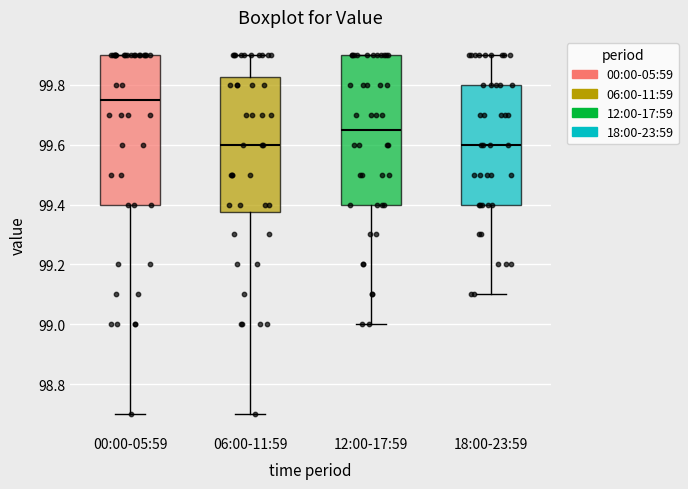

Reading left to right, read every box against the y-axis: the position of its median line, the range the box covers, and the ends of its whiskers. The values are not printed on the chart, so give them approximately, as read against the axis.

00:00-05:59: median 99.76, box 99.40 to 99.90, whiskers 98.70 to 99.90
06:00-11:59: median 99.60, box 99.38 to 99.82, whiskers 98.70 to 99.90
12:00-17:59: median 99.66, box 99.40 to 99.90, whiskers 99.00 to 99.90
18:00-23:59: median 99.60, box 99.40 to 99.80, whiskers 99.10 to 99.90